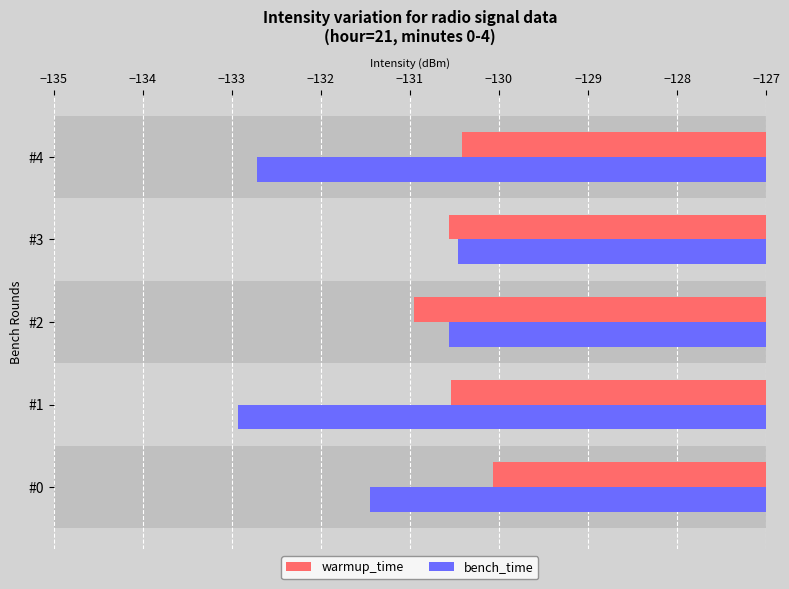

The value of bench_time at #3 is -130.5. True or false?

True